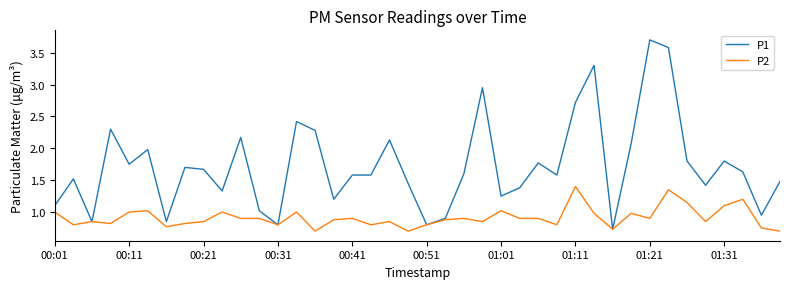

What is the lowest value of the P2 series?

0.7